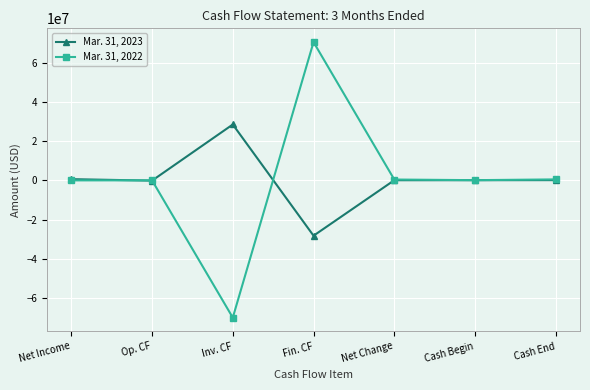

Where does the Mar. 31, 2023 series first go above 44918?

Net Income